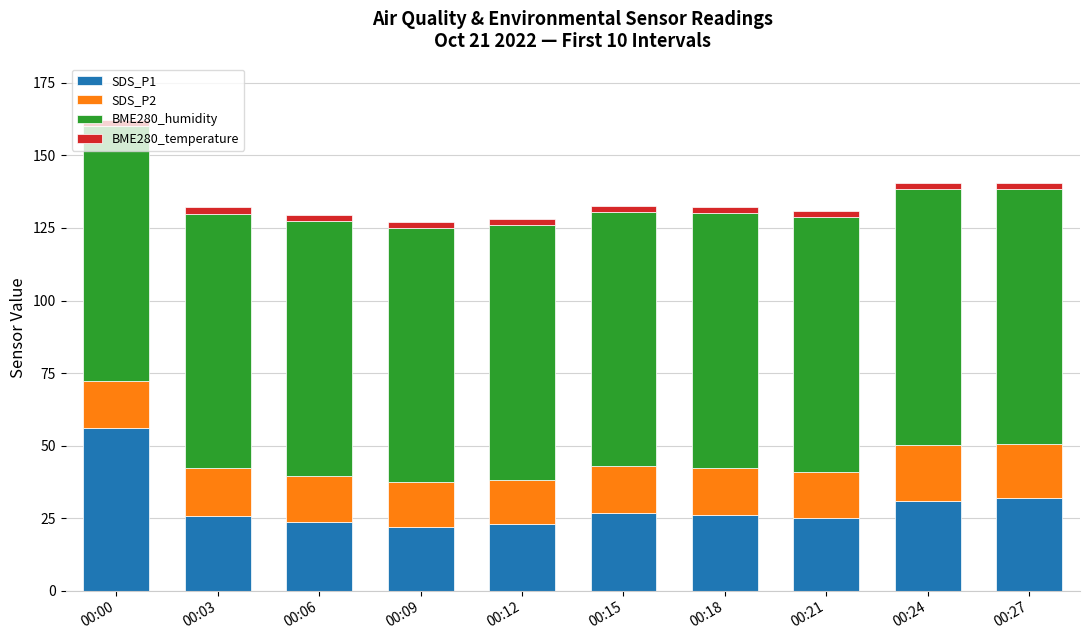

Is it true that SDS_P1 equals 56.1 at 00:00?

True